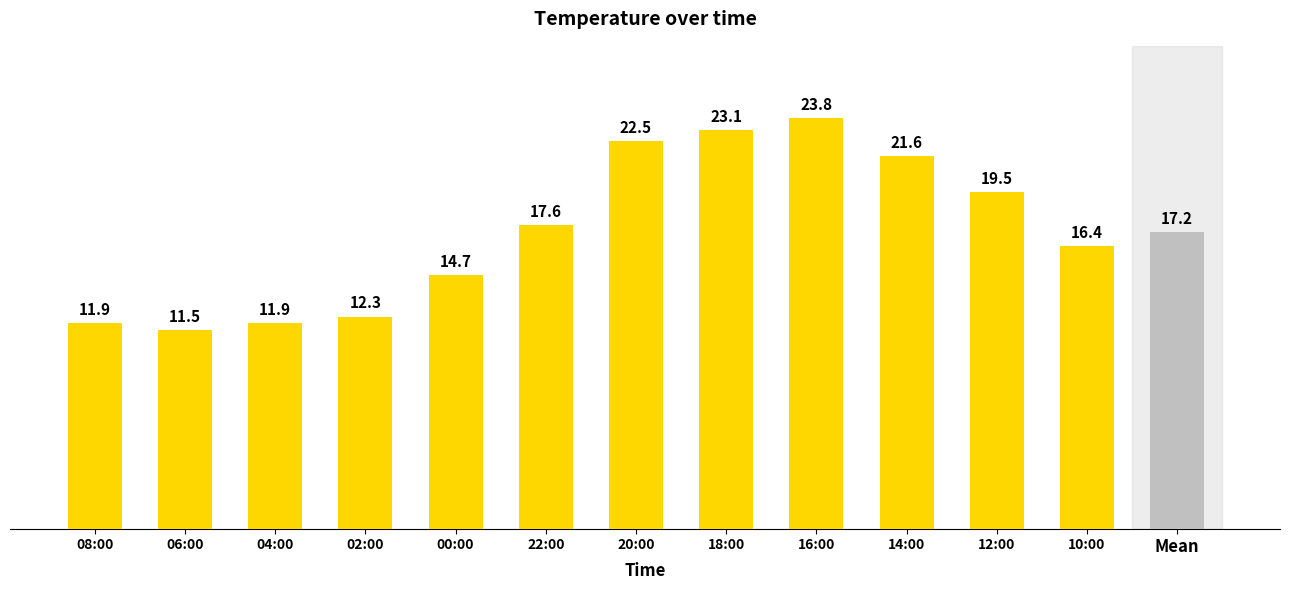

Does the chart contain stacked bars?

No